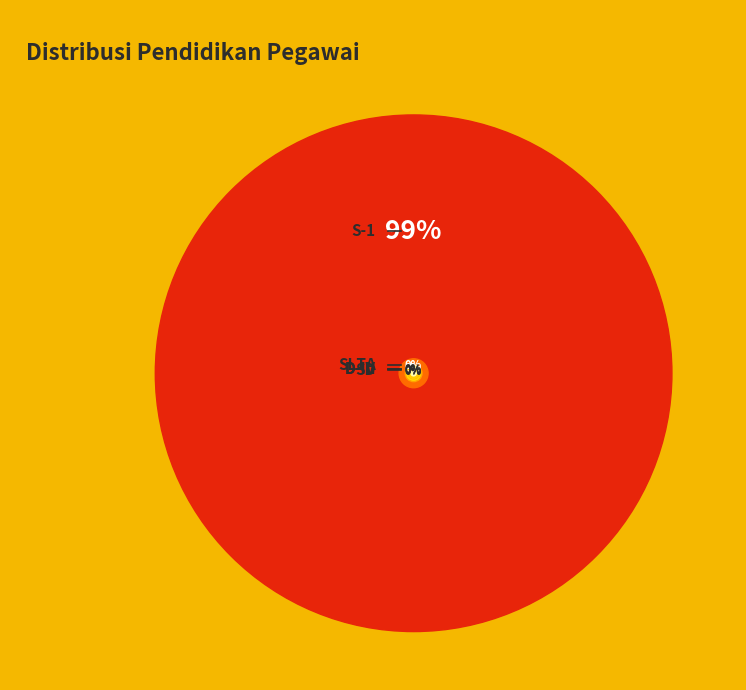

To the nearest percent, what is the difference between the largest and smallest slice percentages?

99%